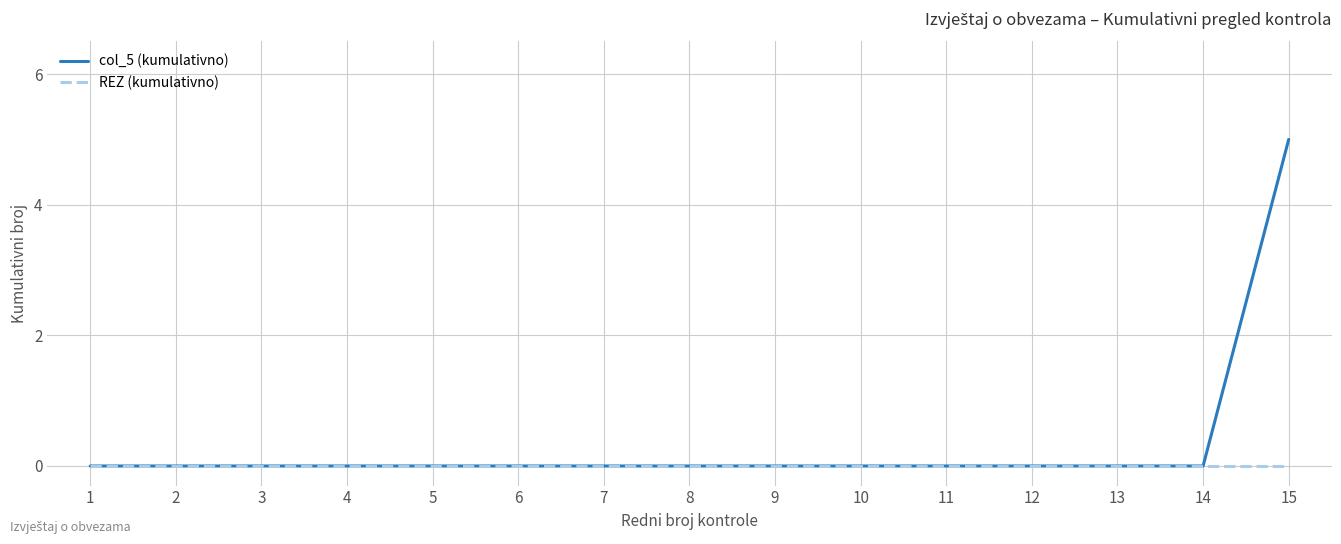

What is the maximum value shown in the chart?

5